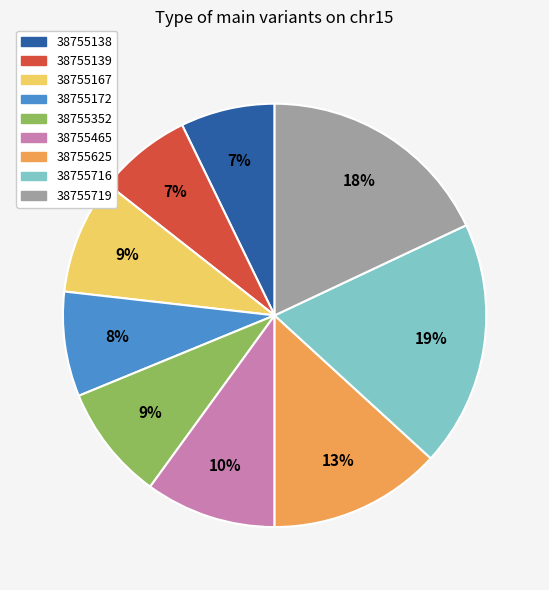

How many slices are in this pie chart?

9